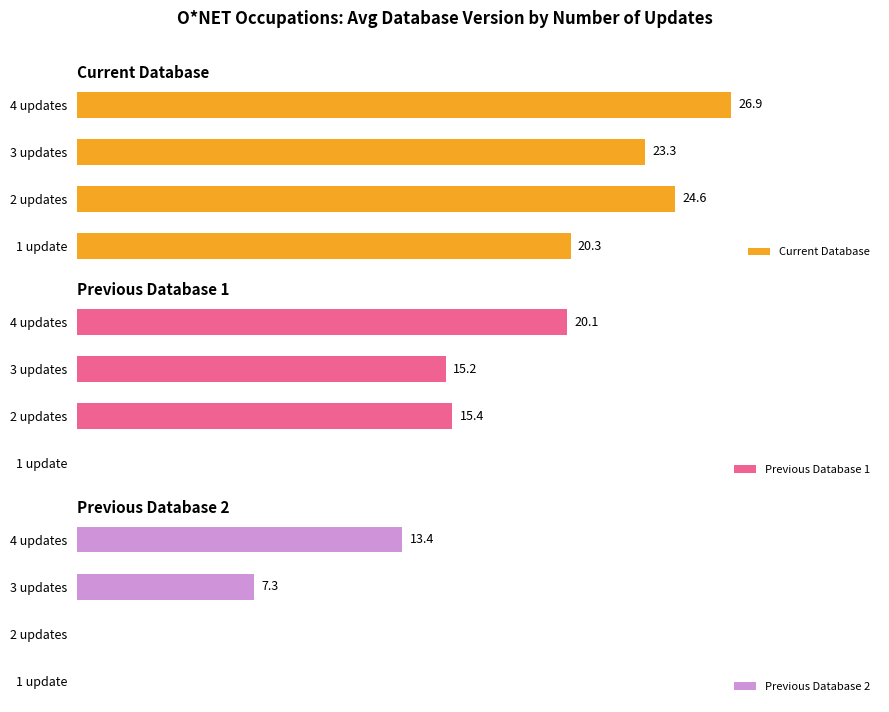

Which series has the largest range (max minus min)?

Previous Database 1